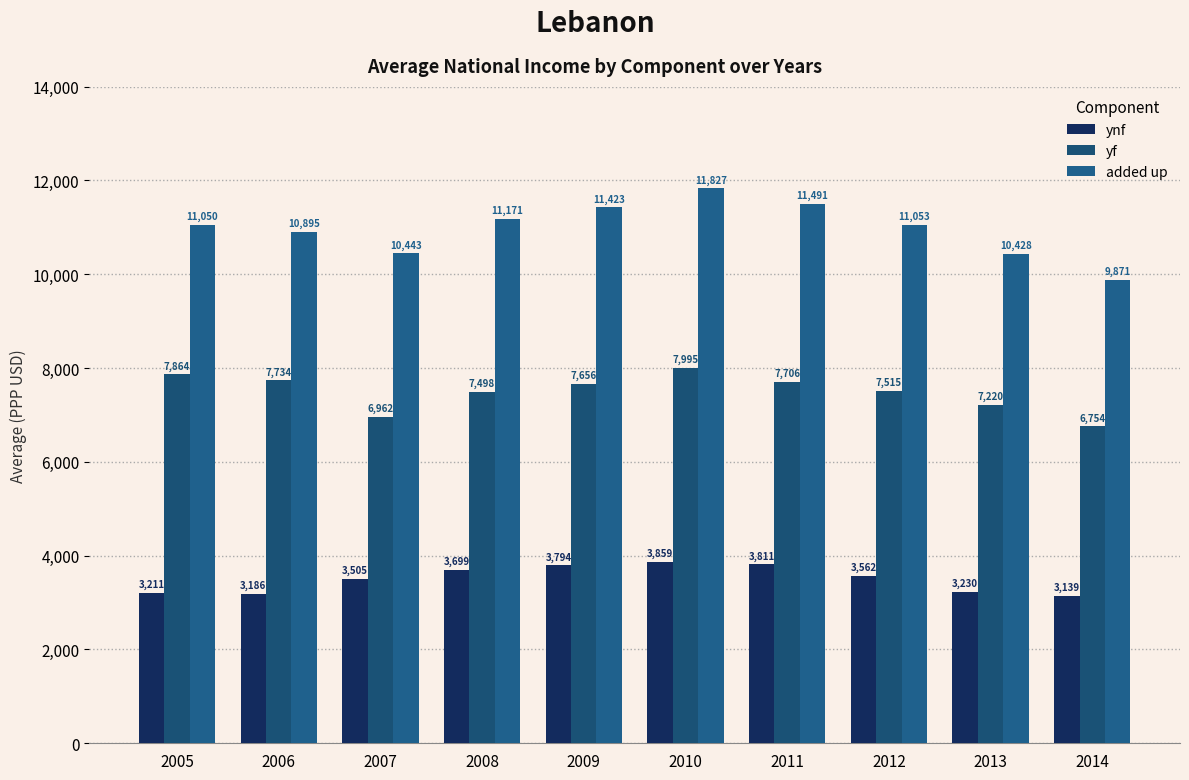

How many bars are there in each group?

3